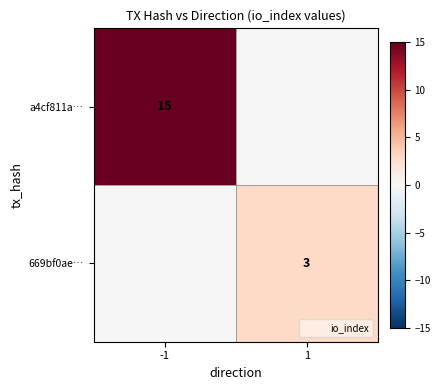

Which series has the widest spread of values?

a4cf811a…